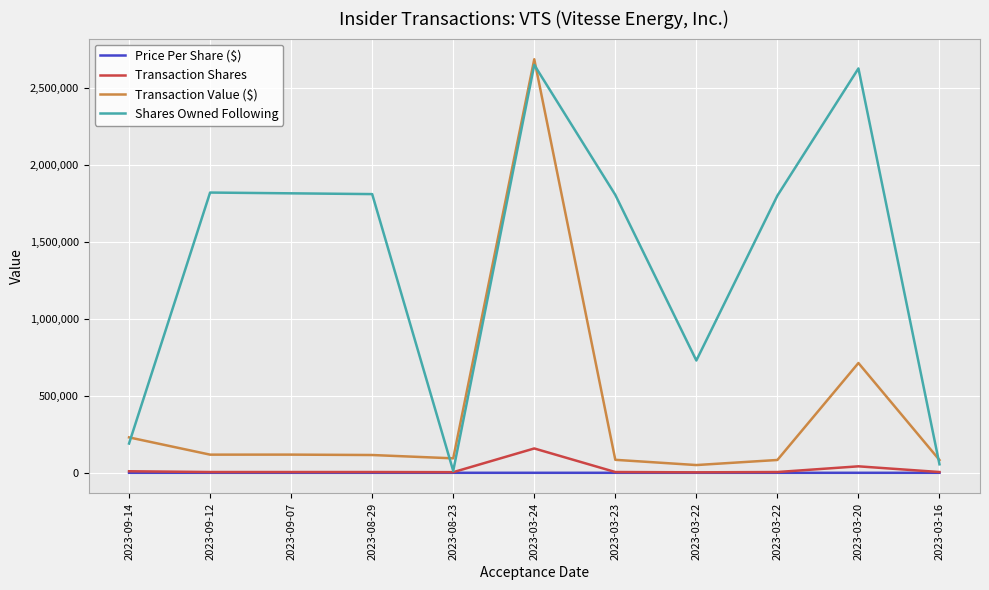

Reading left to right, list all the values displayed in this chart.

Price Per Share ($): 2023-09-14=23.0	2023-09-12=23.6	2023-09-07=23.6	2023-08-29=23.1	2023-08-23=23.5	2023-03-24=17.0	2023-03-23=16.9	2023-03-22=16.8	2023-03-22=16.6	2023-03-20=17.0	2023-03-16=16.6
Transaction Shares: 2023-09-14=10000.0	2023-09-12=5000.0	2023-09-07=5000.0	2023-08-29=5000.0	2023-08-23=4000.0	2023-03-24=158000.0	2023-03-23=5000.0	2023-03-22=3000.0	2023-03-22=5000.0	2023-03-20=42000.0	2023-03-16=5000.0
Transaction Value ($): 2023-09-14=229900.0	2023-09-12=117800.0	2023-09-07=118000.0	2023-08-29=115400.0	2023-08-23=93852.0	2023-03-24=2684420.0	2023-03-23=84250.0	2023-03-22=50250.0	2023-03-22=83250.0	2023-03-20=712544.0	2023-03-16=82850.0
Shares Owned Following: 2023-09-14=190000.0	2023-09-12=1819099.0	2023-09-07=1814099.0	2023-08-29=1809099.0	2023-08-23=12333.0	2023-03-24=2647660.0	2023-03-23=1804099.0	2023-03-22=729000.0	2023-03-22=1799099.0	2023-03-20=2624779.0	2023-03-16=55000.0